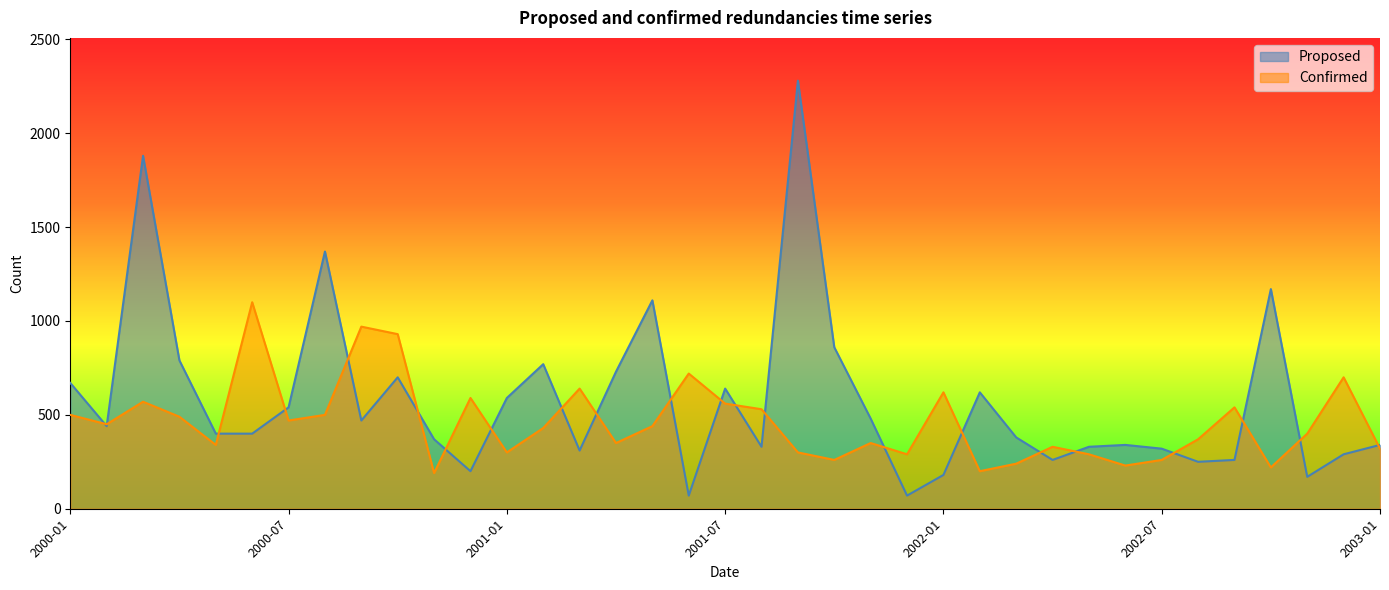

At how many categories does at least one series exceed 444?

26